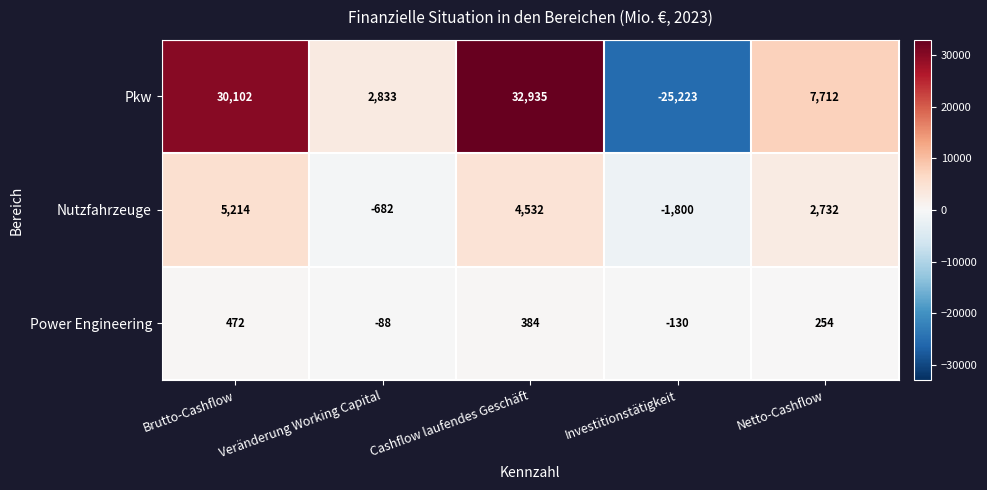

How many negative values does the Pkw series have?

1